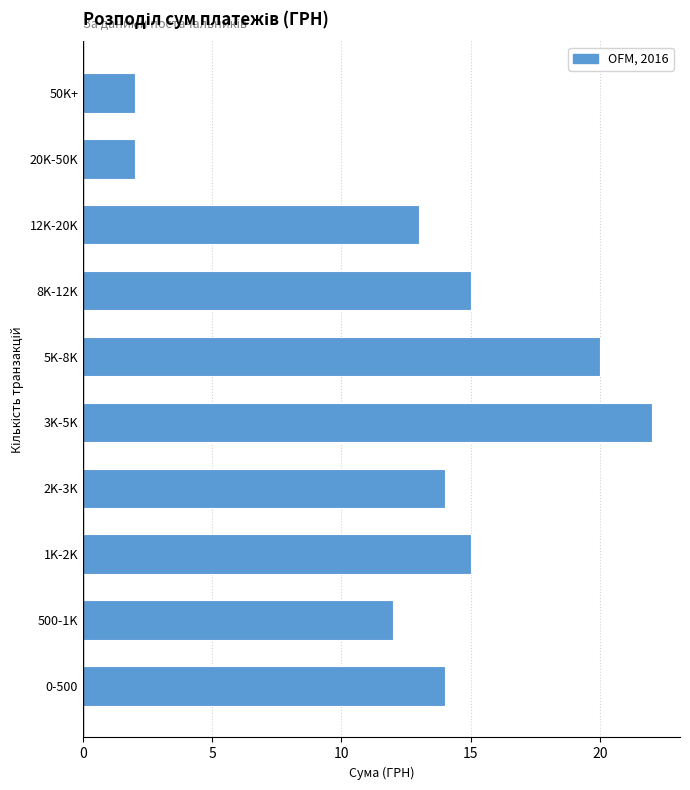

Reading bottom to top, what are all the values shown in this chart?

14	12	15	14	22	20	15	13	2	2